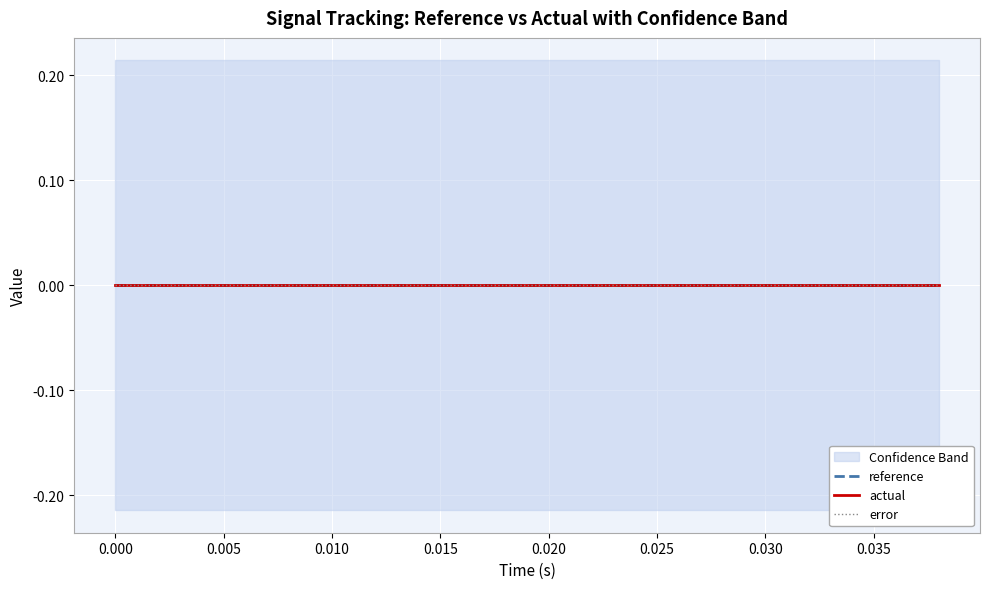

Does the chart display data point markers on the line(s)?

No